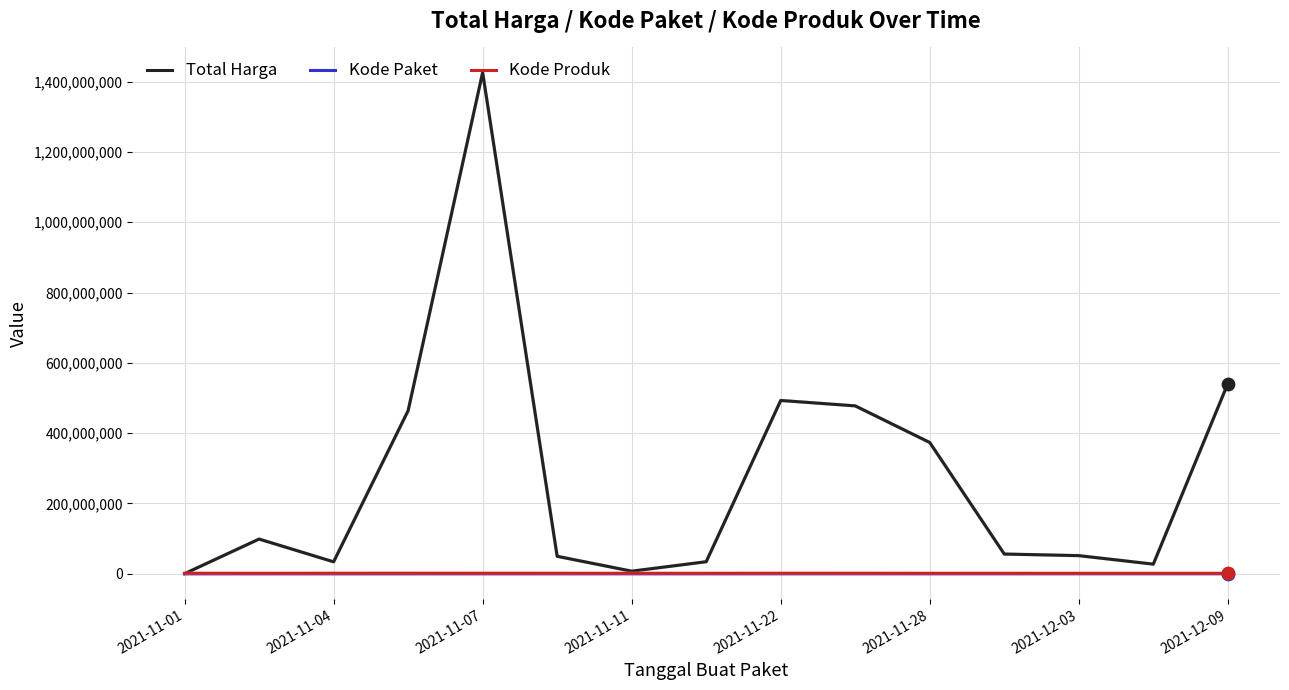

Which series has the largest total across all categories?

Total Harga